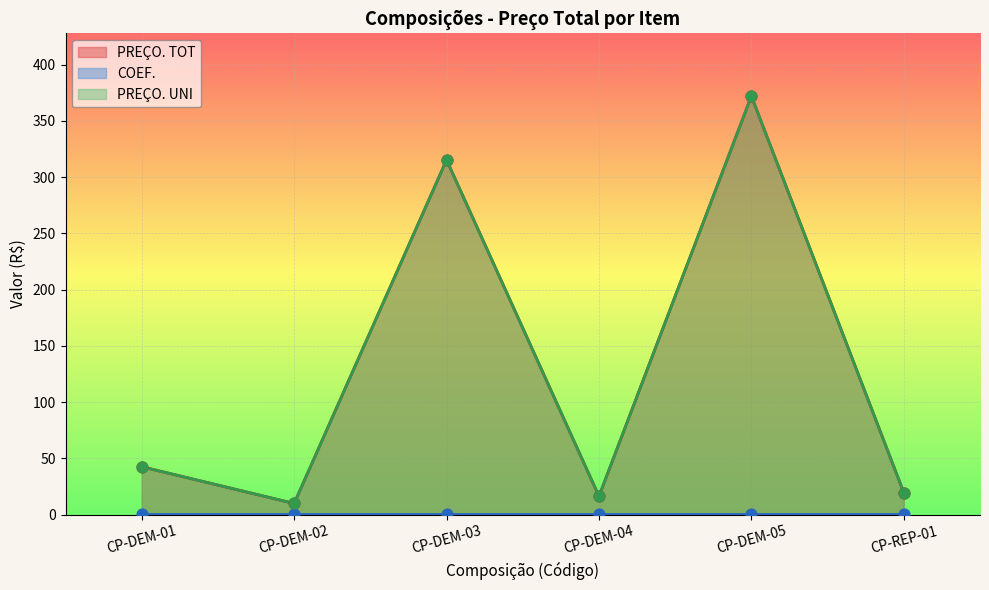

What is the total value across all series at CP-DEM-02?

19.9